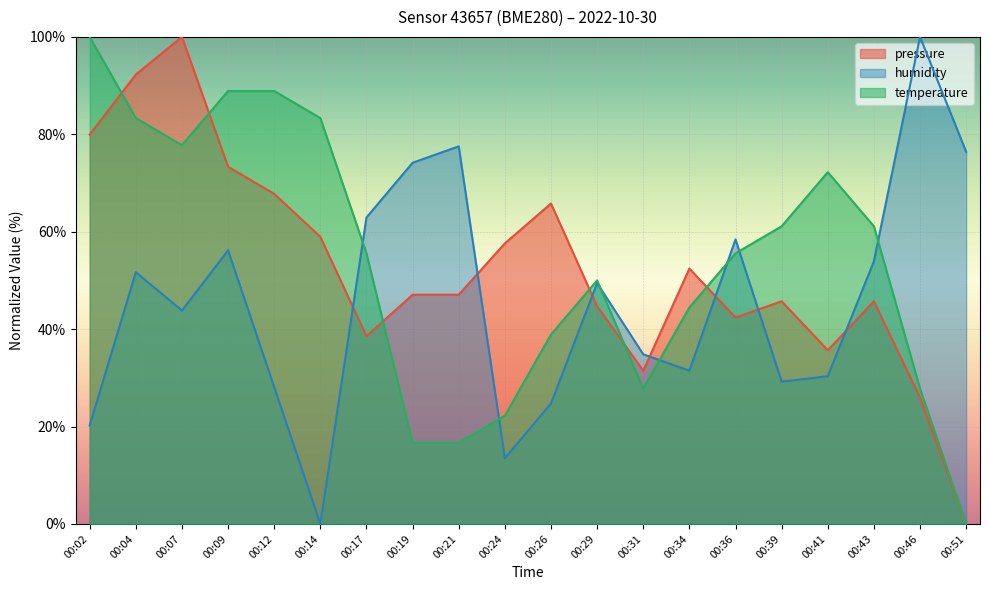

How many intersections are there between pressure and temperature?

6